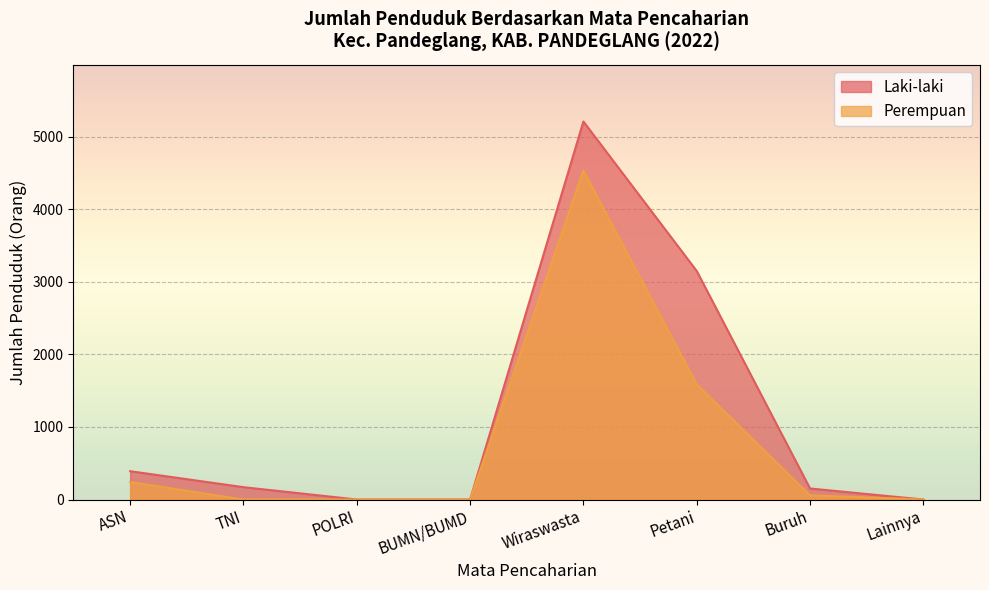

What is the average value of the Perempuan series?

802